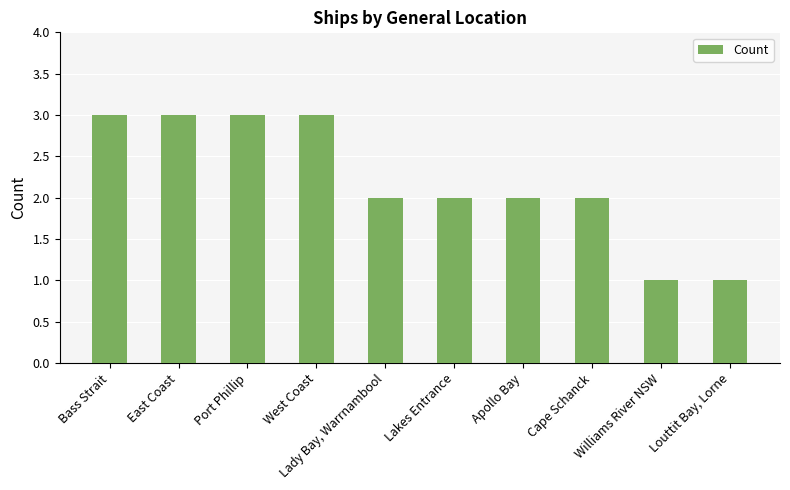

How many distinct data groups are displayed?

1